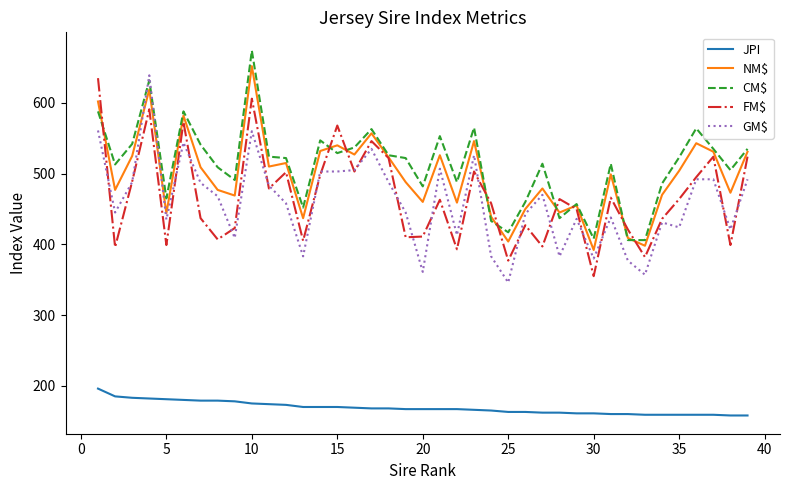

What is the minimum value shown in the chart?

158